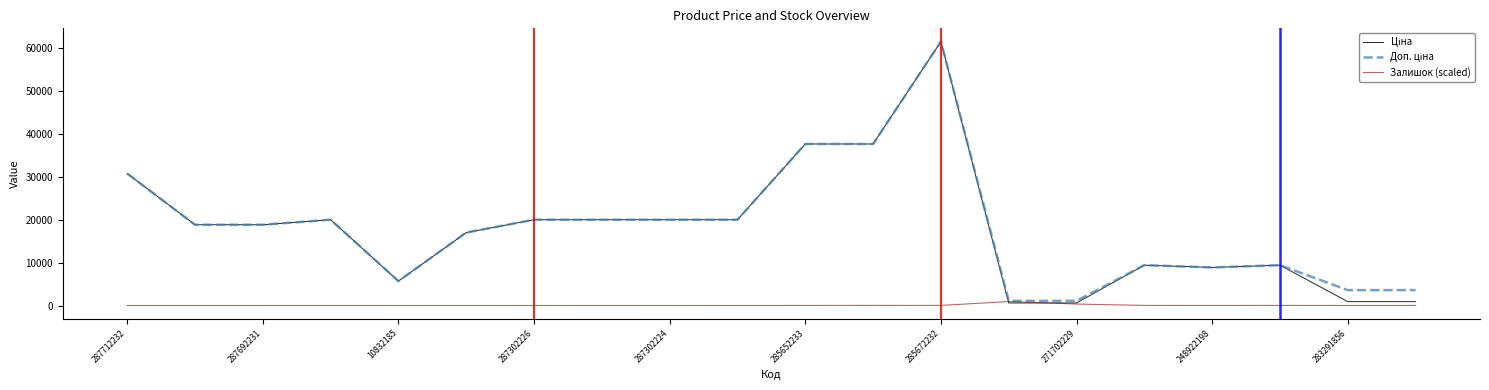

Does the chart have visible grid lines?

No